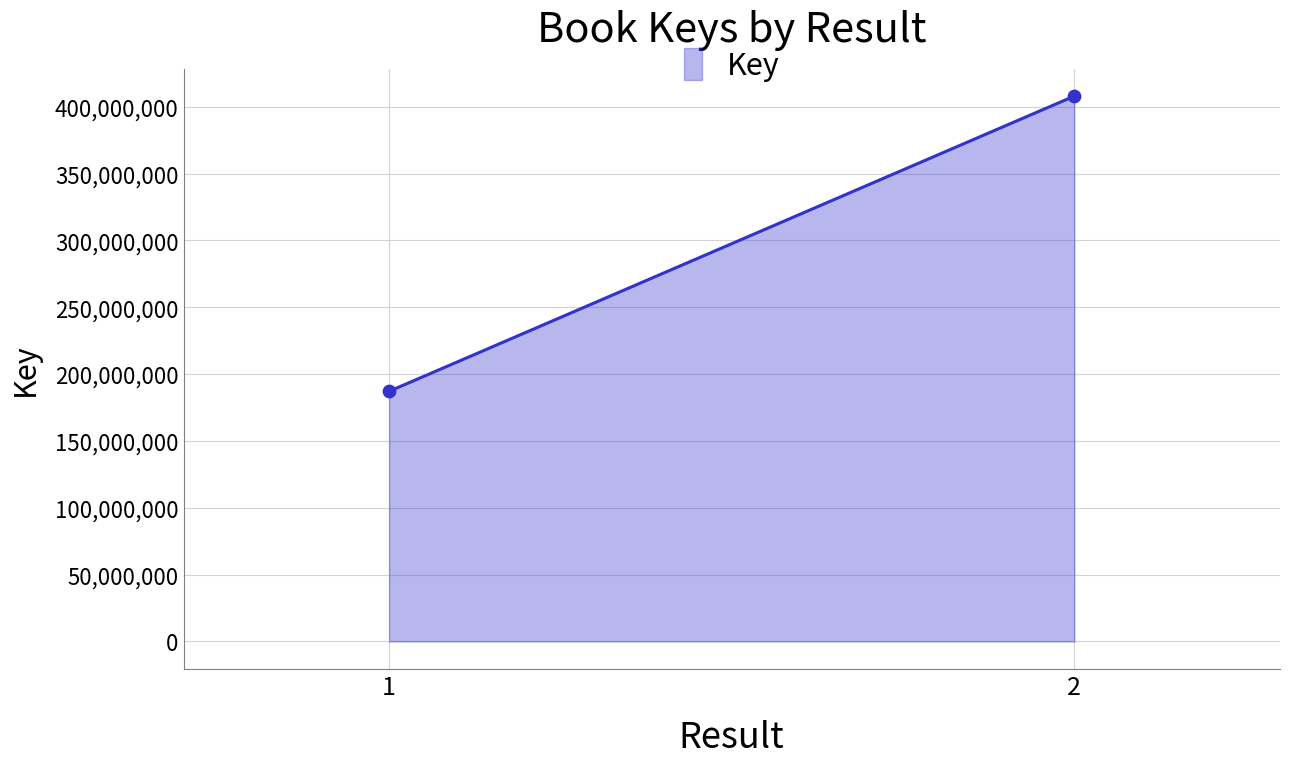

What is the average Y value?

297531347